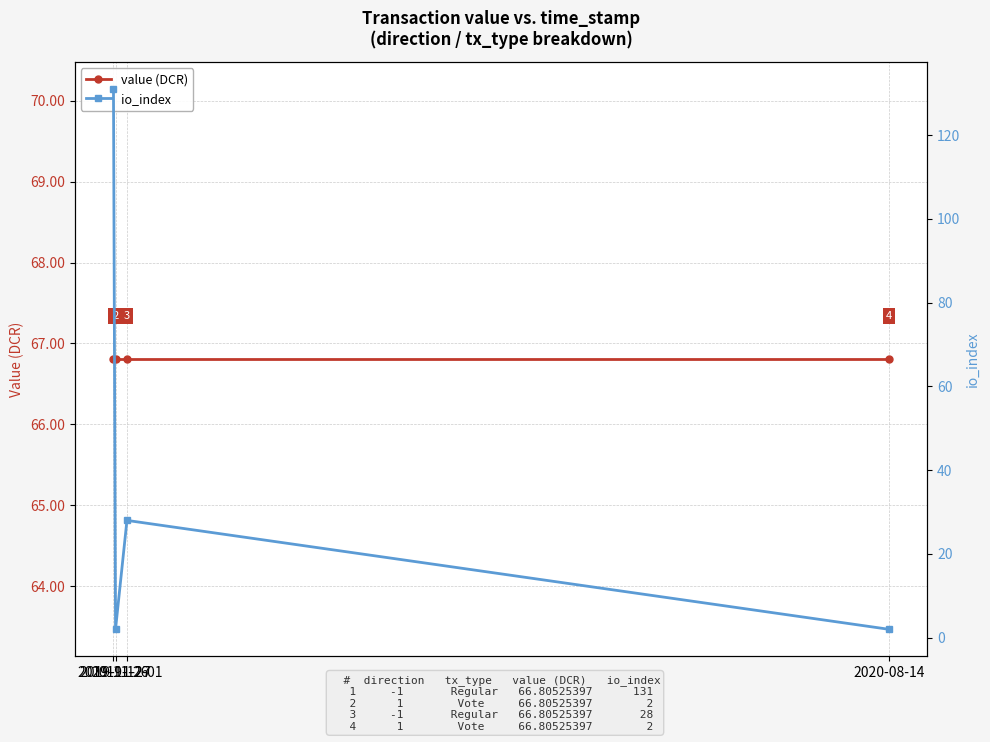

The value of io_index at 2020-08-14 is 2.0. True or false?

True